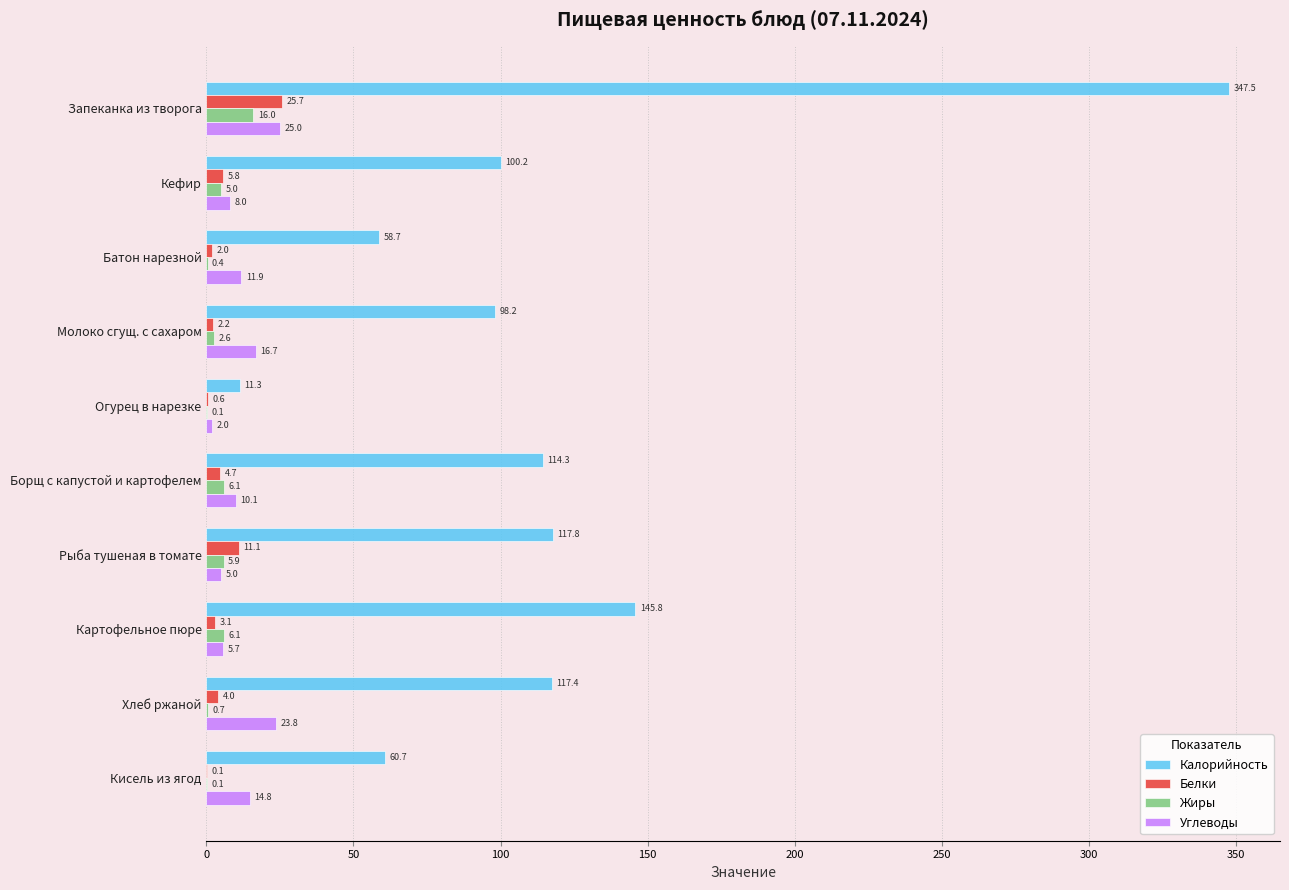

At which category is the sum across all series the highest?

Запеканка из творога